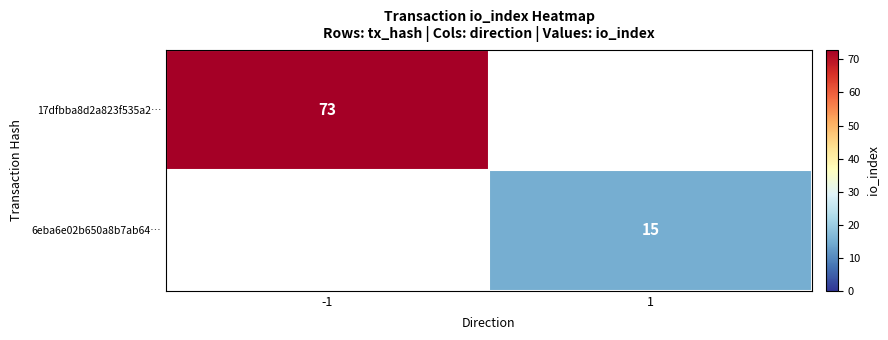

True or false: 17dfbba8d2a823f535a2… has a value of 128 at -1.

False